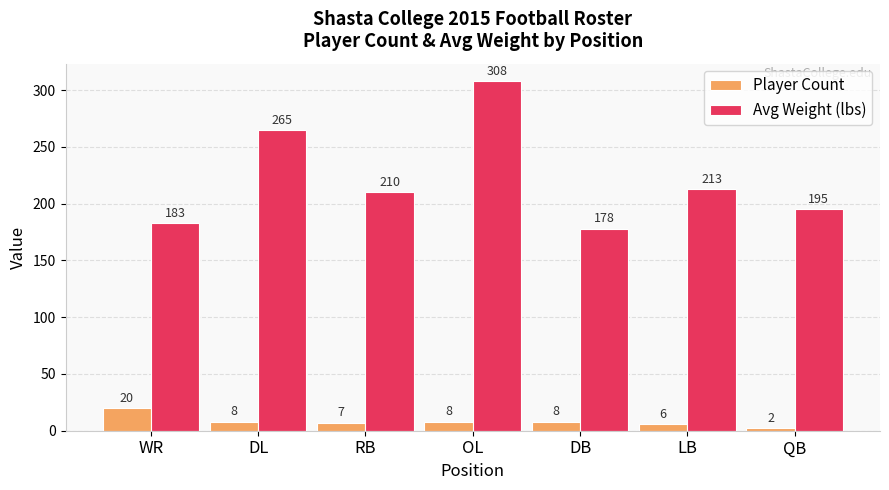

What is the total value across all series at QB?

197